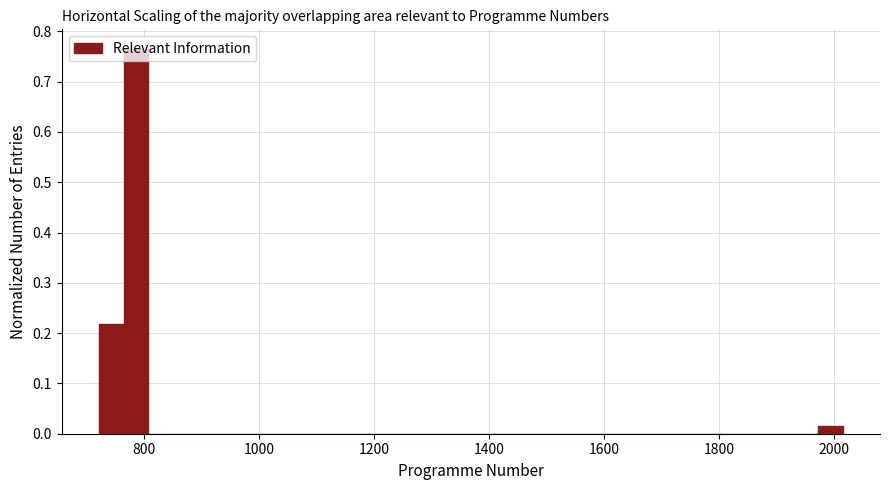

Around what value on the x-axis is the tallest bar? Give the approximate position of its centre, as read against the axis.

780